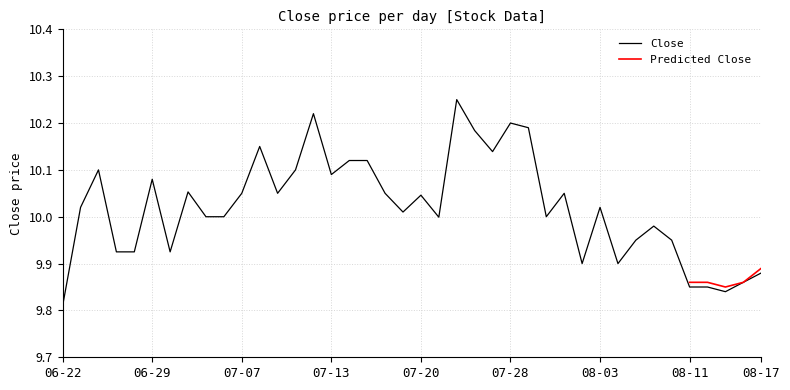

Reading left to right, list all the values displayed in this chart.

9.8	10.0	10.1	9.9	9.9	10.1	9.9	10.1	10.0	10.0	10.1	10.1	10.1	10.1	10.2	10.1	10.1	10.1	10.1	10.0	10.0	10.0	10.2	10.2	10.1	10.2	10.2	10.0	10.1	9.9	10.0	9.9	9.9	10.0	9.9	9.9	9.9	9.8	9.9	9.9